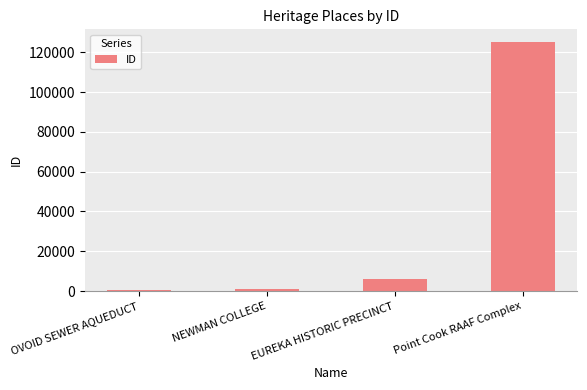

What is the greatest value displayed?

125277